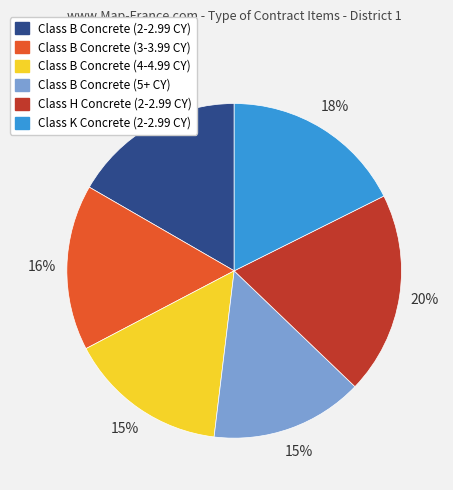

Is there a majority slice in this chart?

No